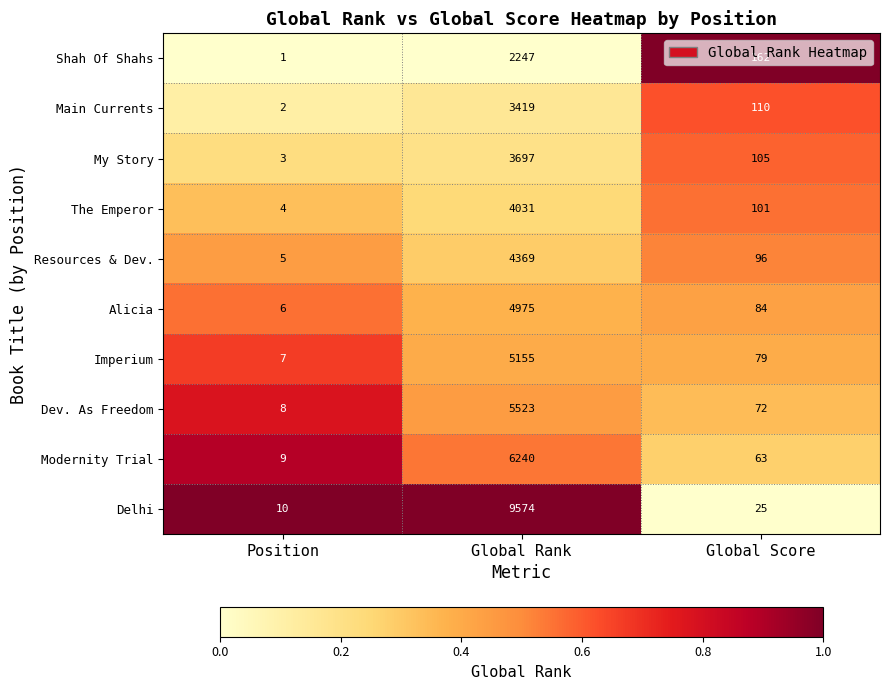

What is the total value across all series at Global Score?

897